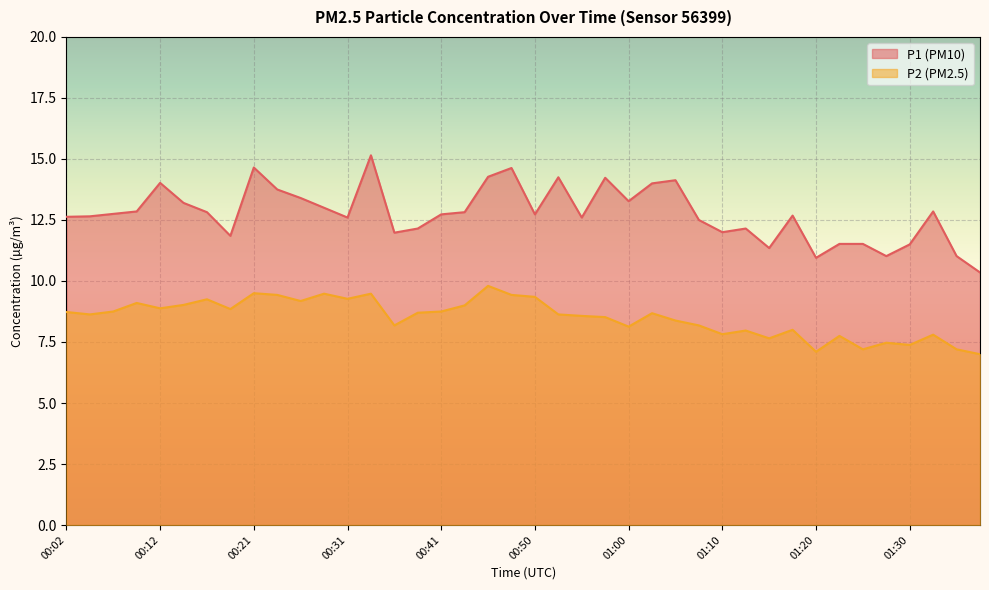

What are all the series names shown in the legend?

P1 (PM10), P2 (PM2.5)